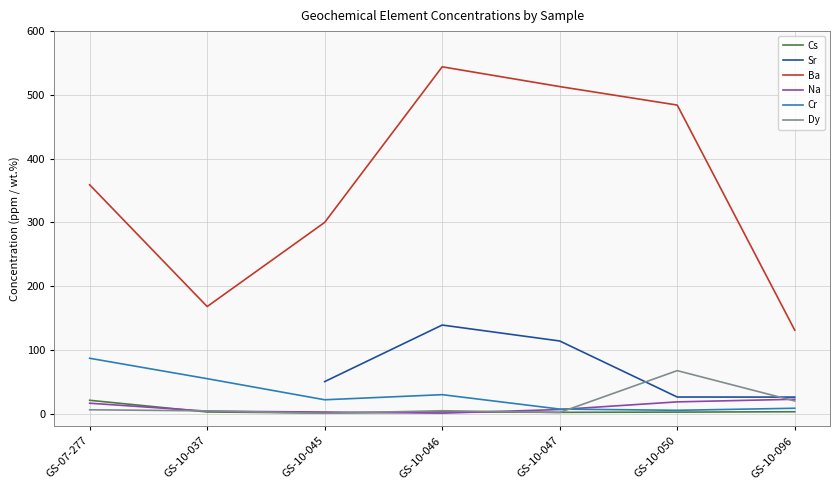

True or false: Ba and Na cross at least once.

False